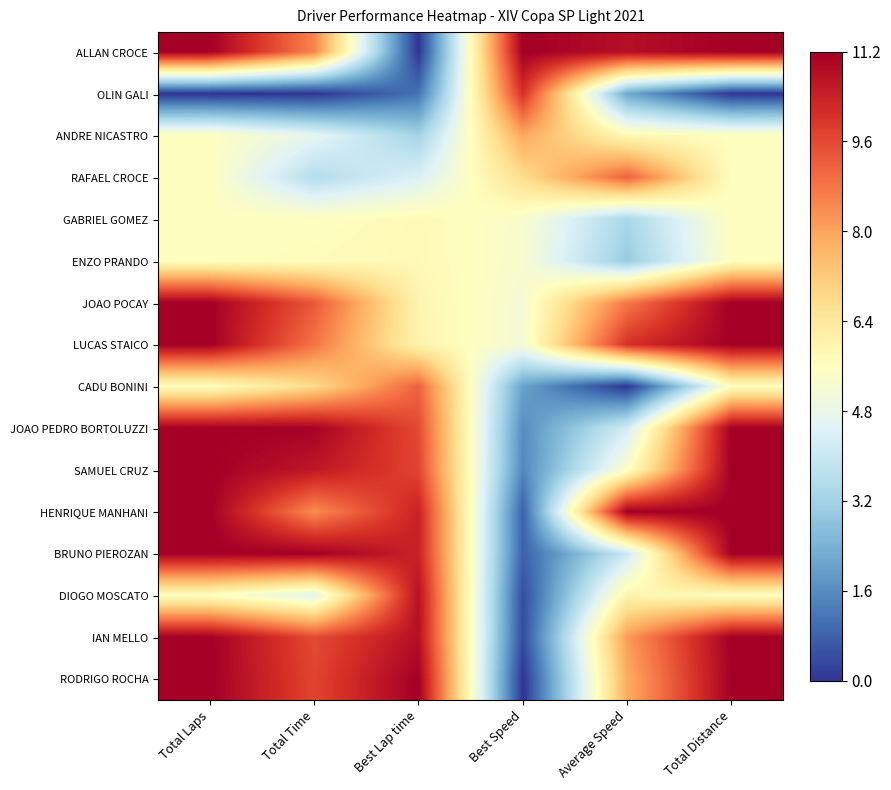

At which category is the sum across all series the highest?

Total Laps